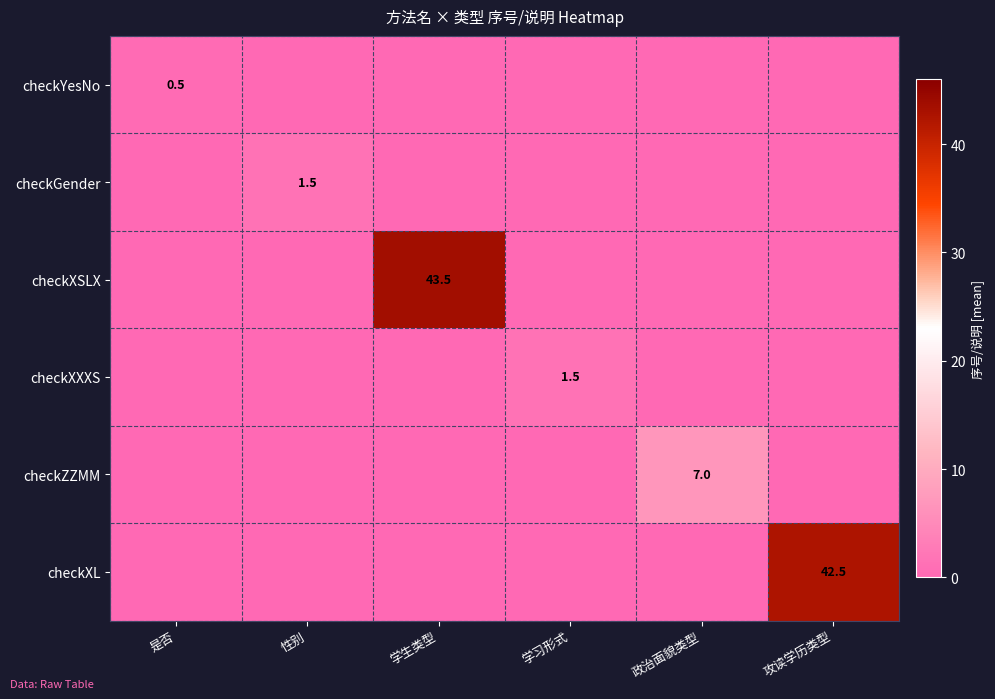

Rank the series by their maximum value, from highest to lowest.

checkXSLX, checkXL, checkZZMM, checkGender, checkXXXS, checkYesNo